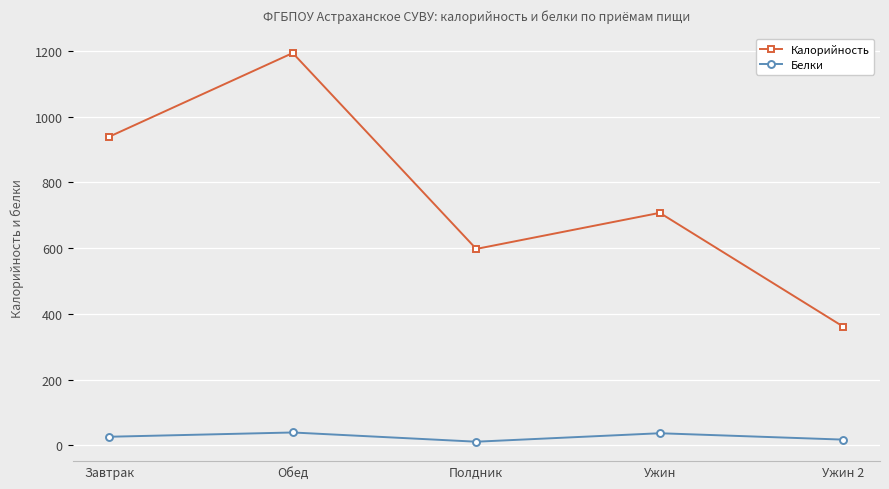

Which series changed the most between Завтрак and Ужин?

Калорийность